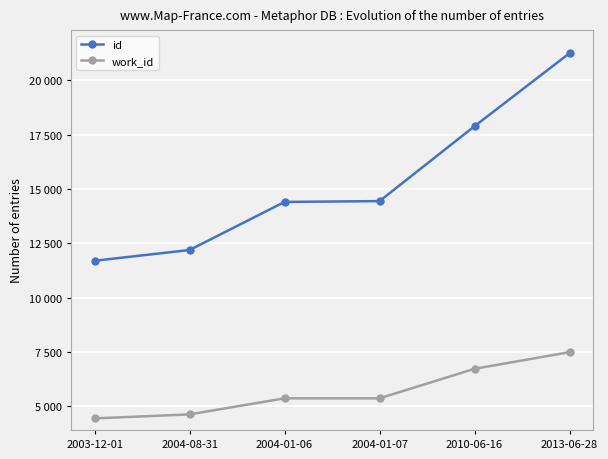

What are all the series names shown in the legend?

id, work_id